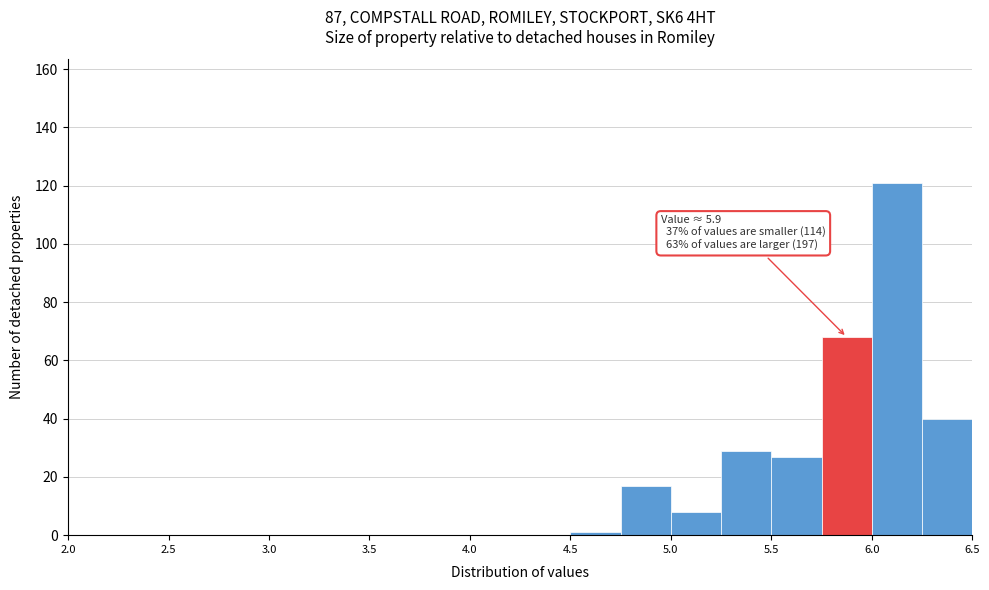

Which range on the x-axis has the tallest bar?

6.00 to 6.25